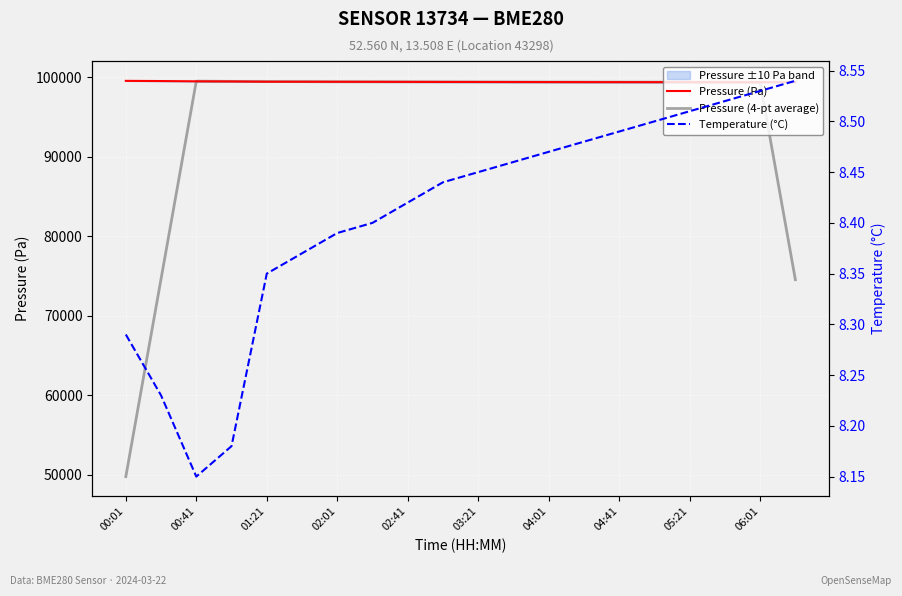

List the series in order of their peak value, highest first.

Pressure (Pa), Pressure (4-pt average), Temperature (°C)